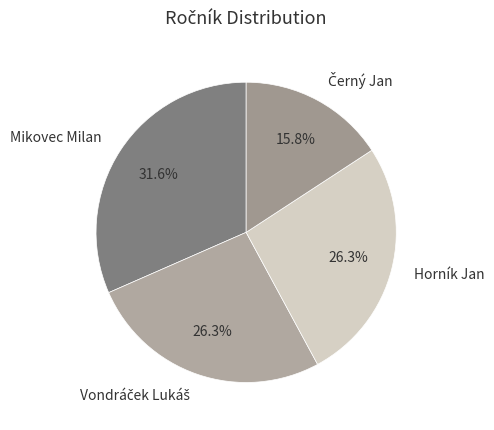

What percentage do Mikovec Milan and Horník Jan together represent?

57.9%